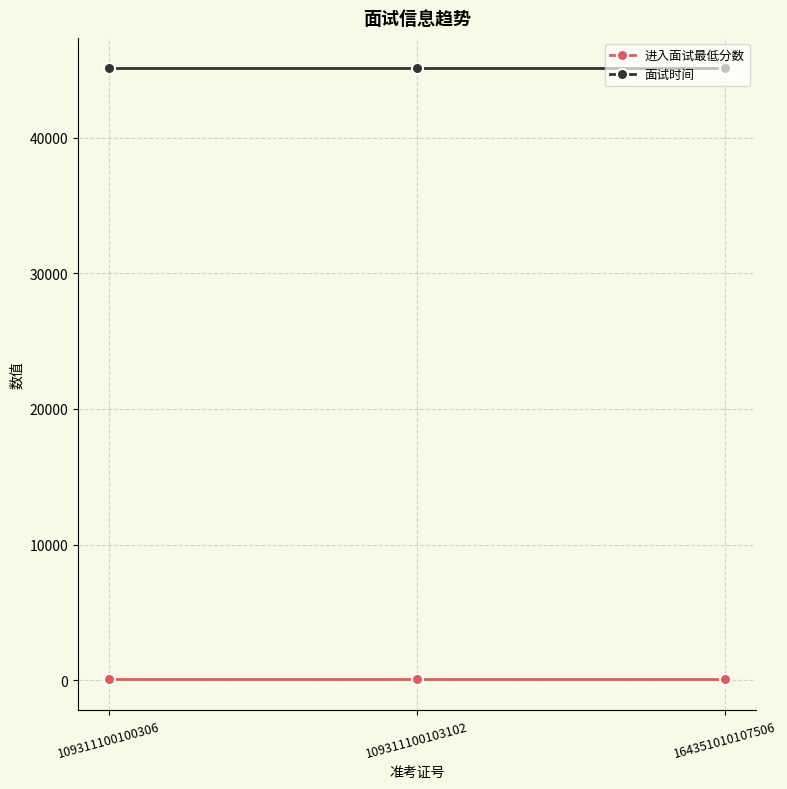

Count the number of data series in this chart.

2